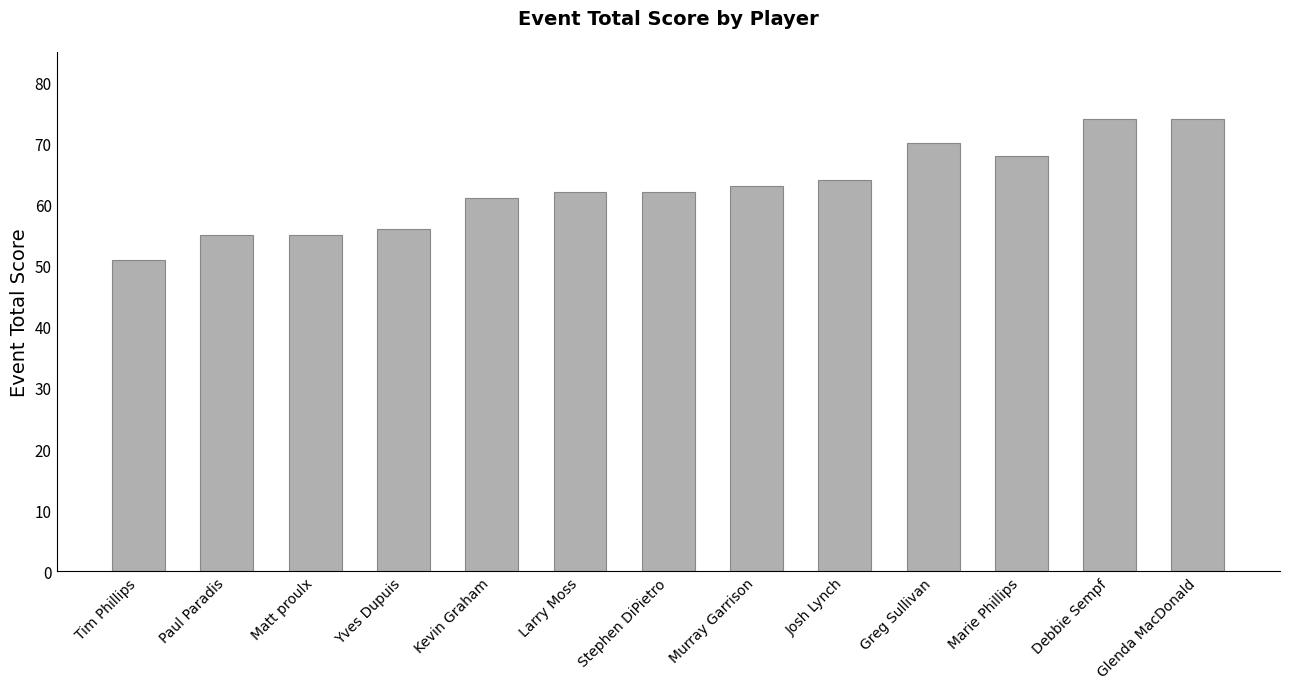

How many categories are shown in the chart?

13